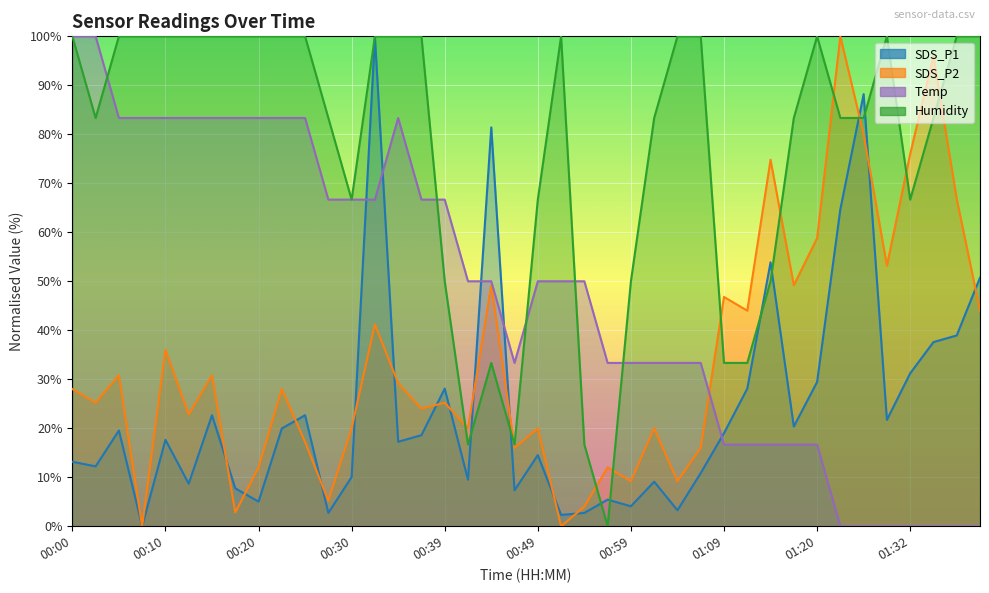

List the series in order of their peak value, lowest first.

SDS_P1, SDS_P2, Temp, Humidity